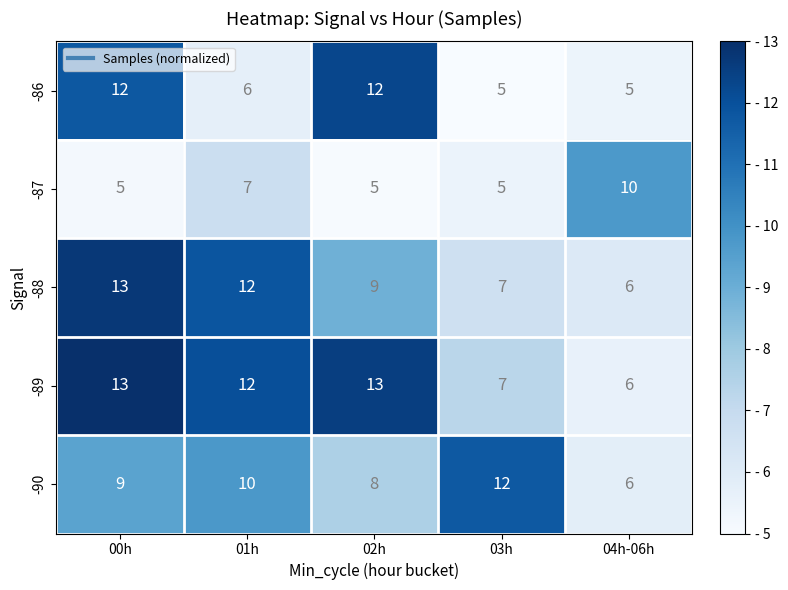

Where is -87 nearest to the value 7?

01h